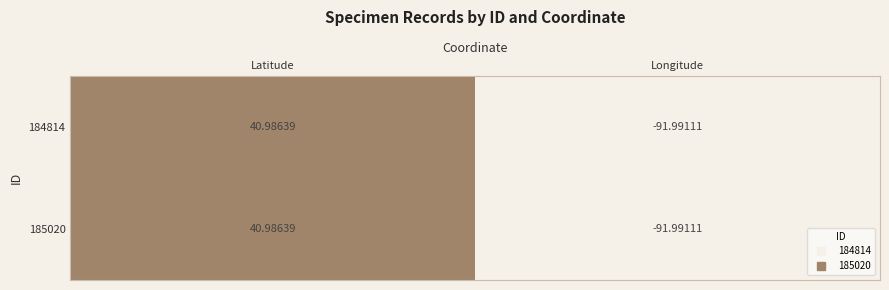

At which category does the chart reach its peak across all series?

Latitude